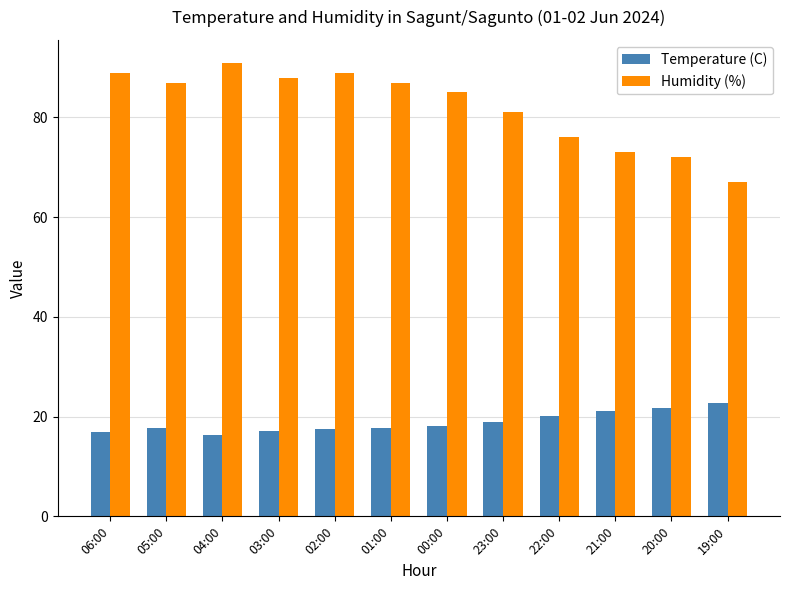

Which series has the widest spread of values?

Humidity (%)